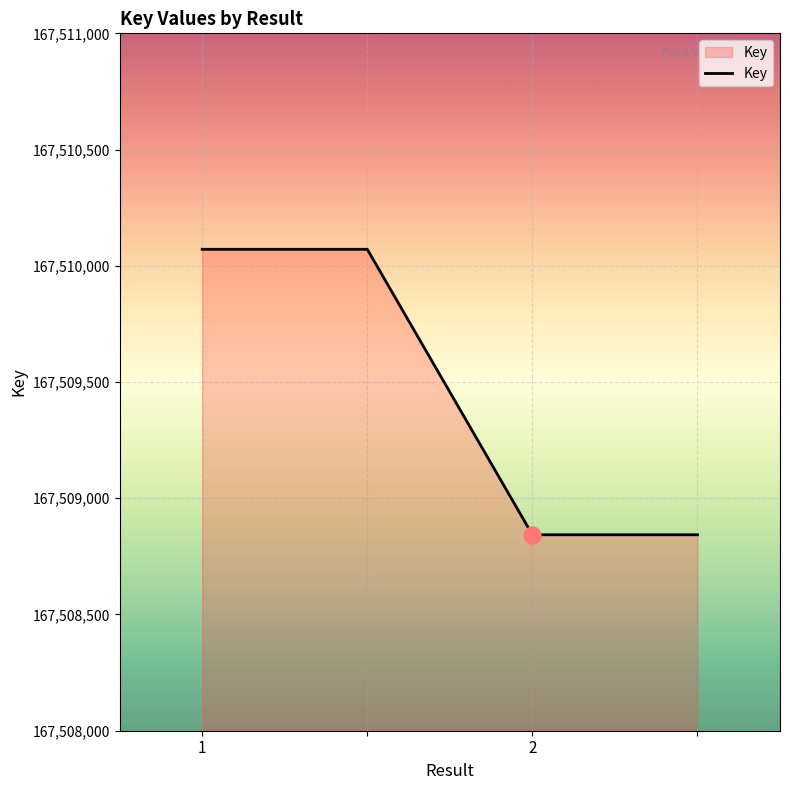

What is the average value?

167509457